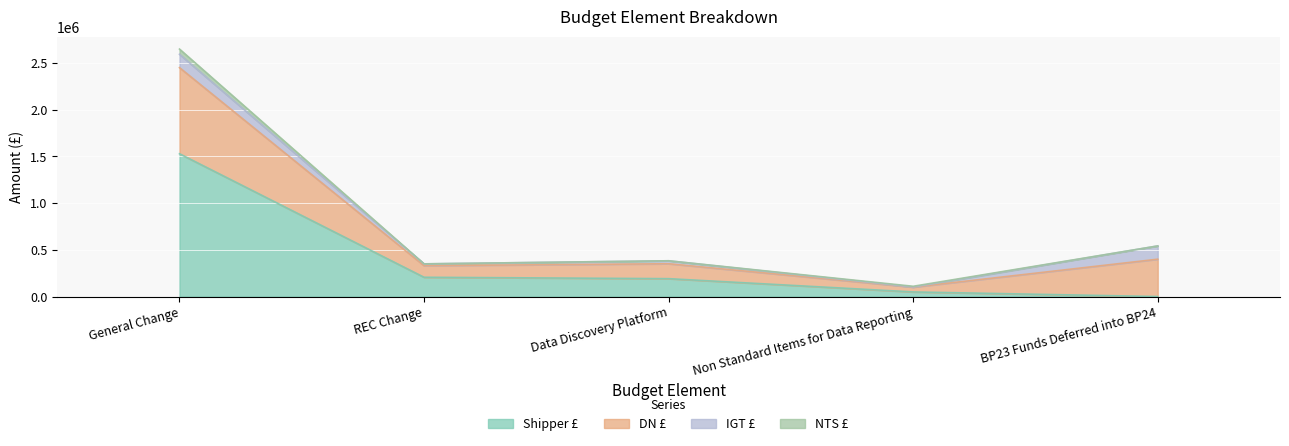

Is it true that IGT £ equals 31789 at Data Discovery Platform?

True